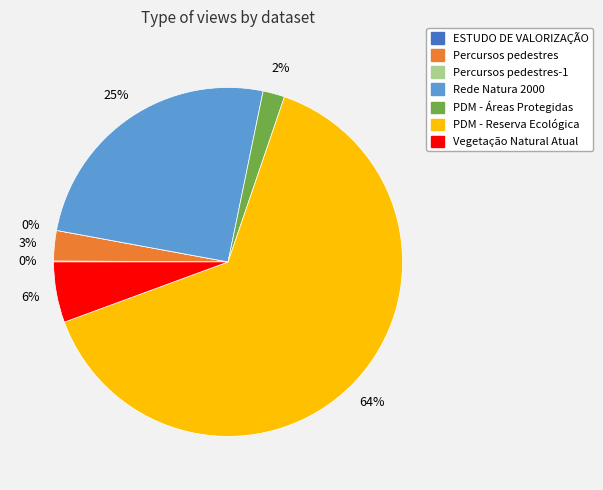

Which slice is the largest?

PDM - Reserva Ecológica